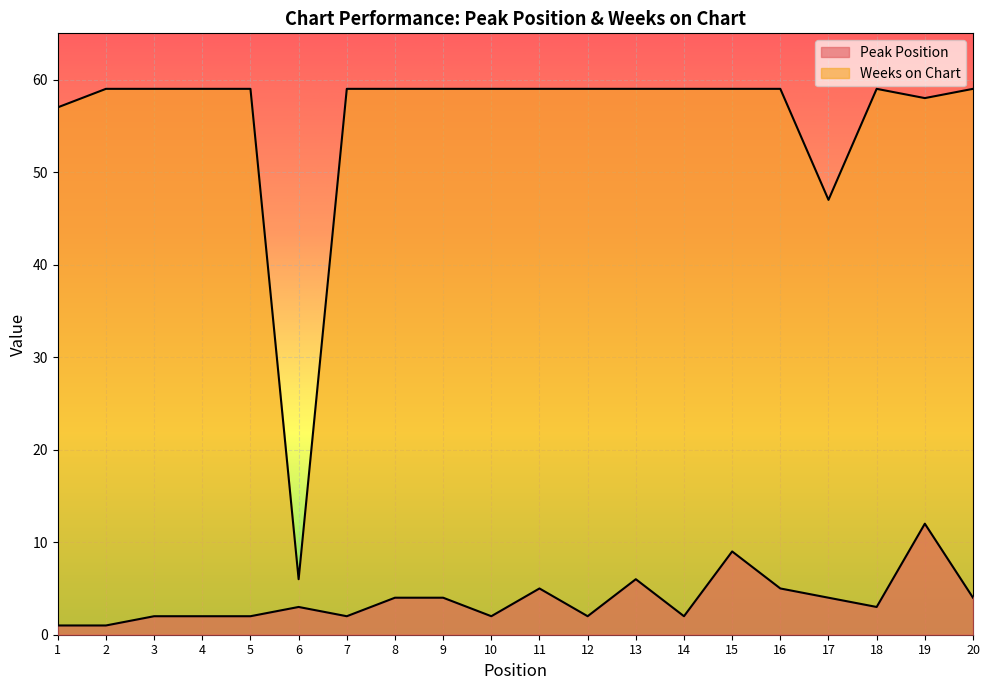

What is the sum of the Weeks on Chart values at 2 and 9?

118